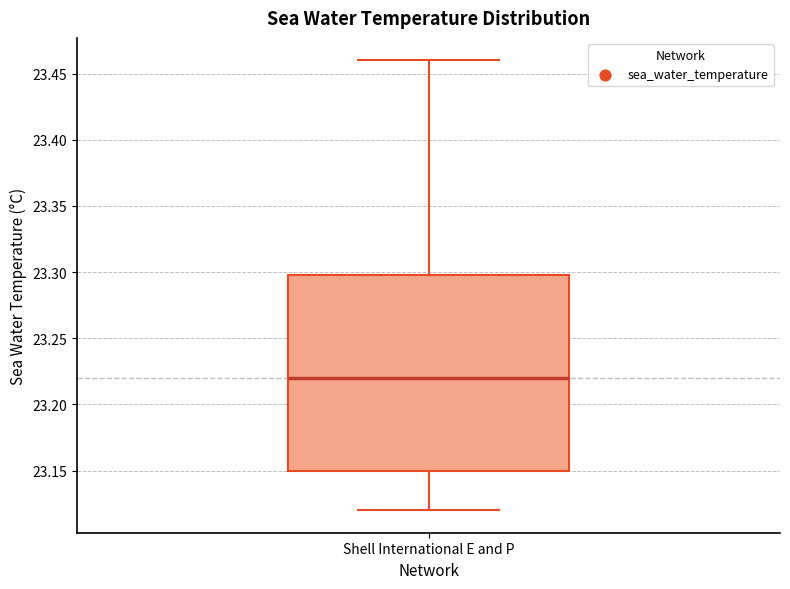

Where does the upper whisker of the box for Shell International E and P end on the y-axis? The values are not printed on the chart, so give them approximately, as read against the axis.

23.46